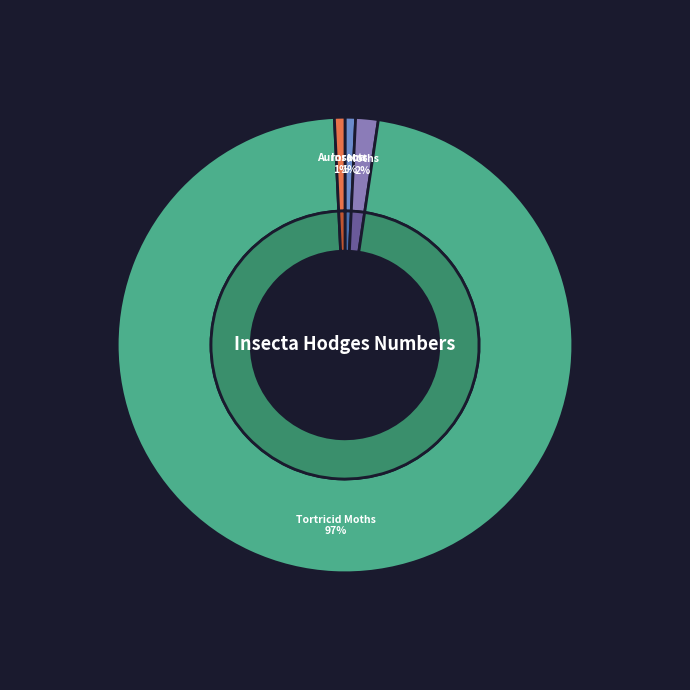

Which slice is the largest?

Tortricid Moths (Family)